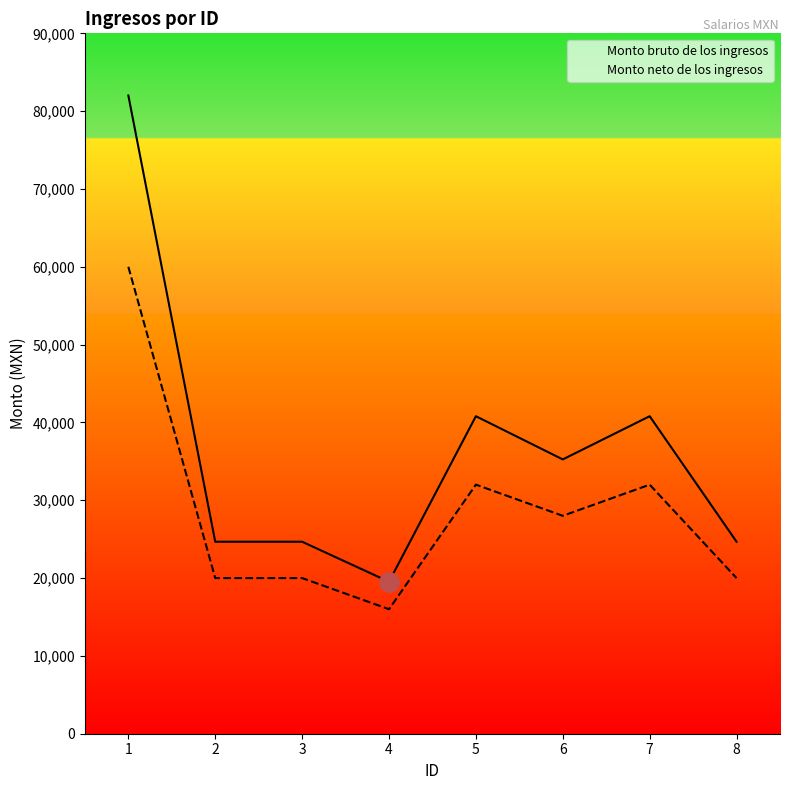

Rank the categories by Monto bruto de los ingresos value from lowest to highest.

4, 2, 3, 8, 6, 5, 7, 1